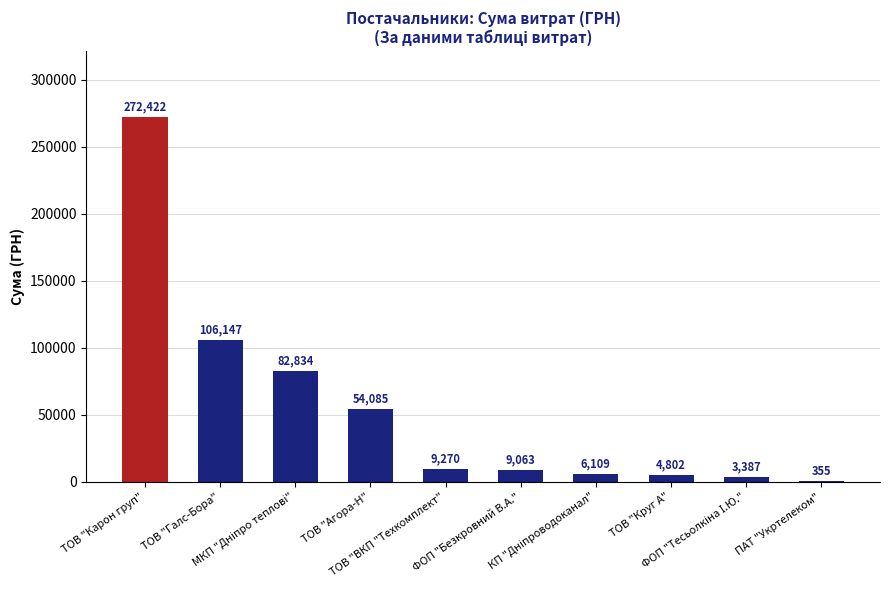

What is the maximum value shown in the chart?

272422.2